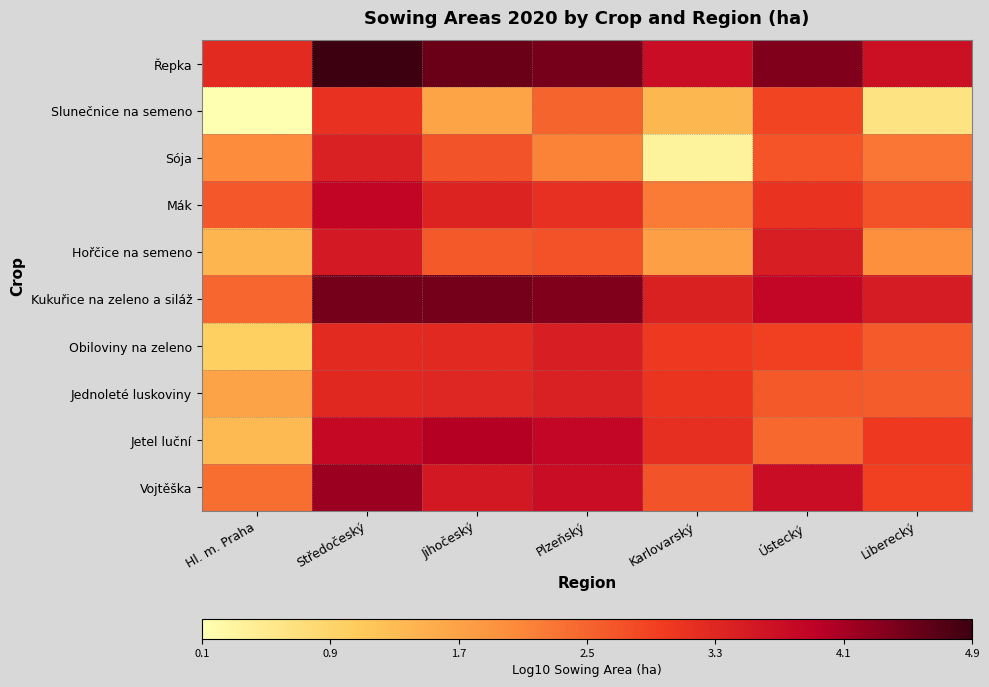

List the series in order of their peak value, lowest first.

Slunečnice na semeno, Jednoleté luskoviny, Sója, Obiloviny na zeleno, Hořčice na semeno, Mák, Jetel luční, Vojtěška, Kukuřice na zeleno a siláž, Řepka